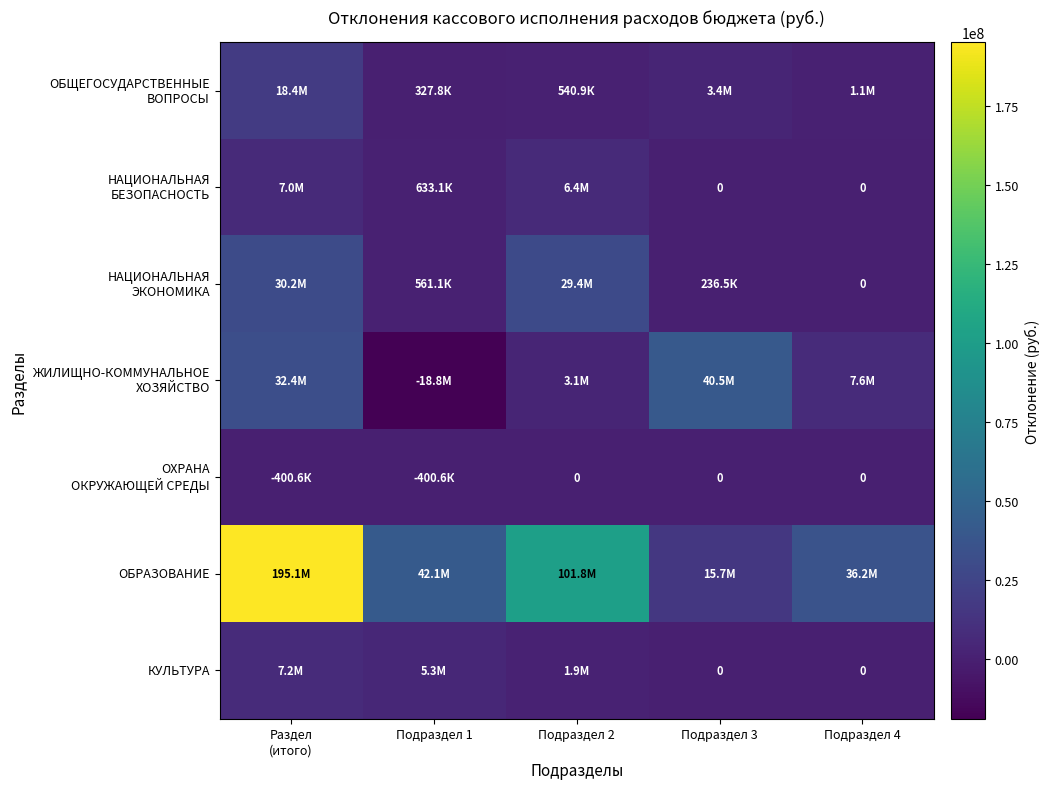

What is the smallest value displayed?

-18832190.6